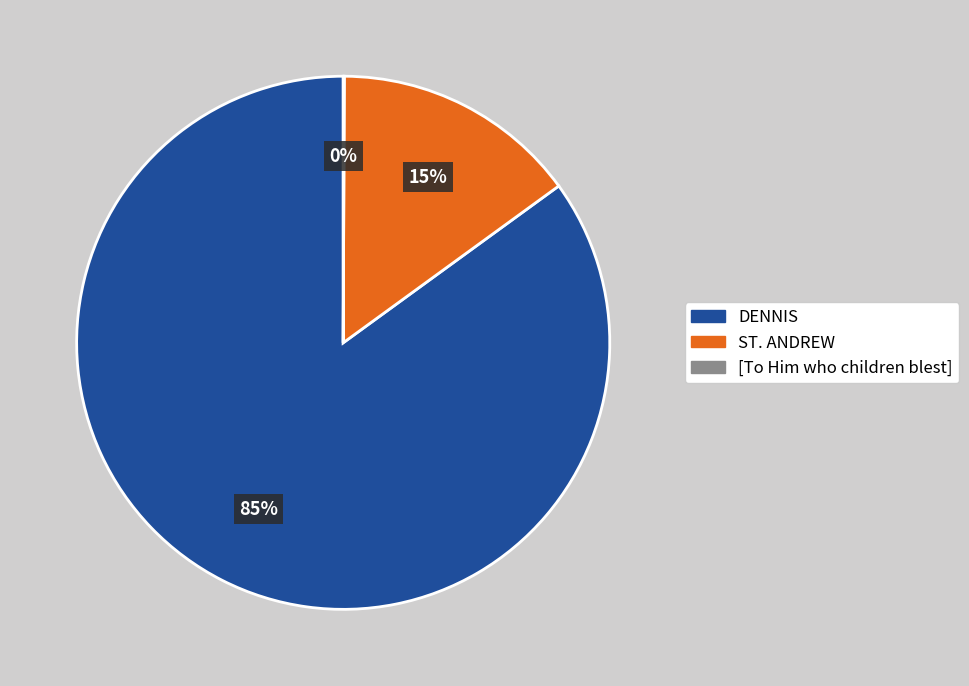

What is the ratio of the value at DENNIS to the value at ST. ANDREW?

5.7